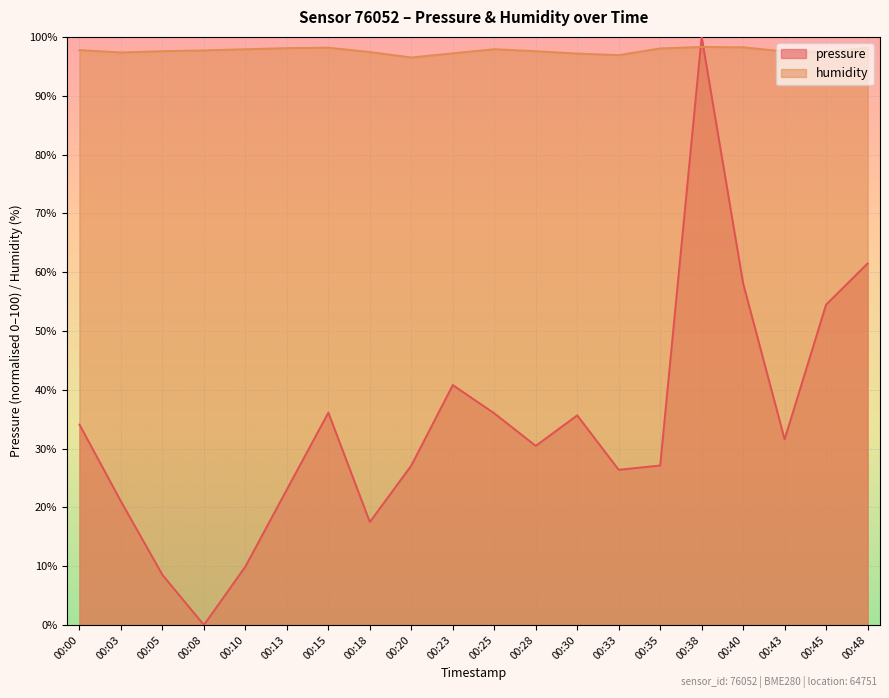

Rank the series at 00:10 from lowest to highest value.

pressure, humidity